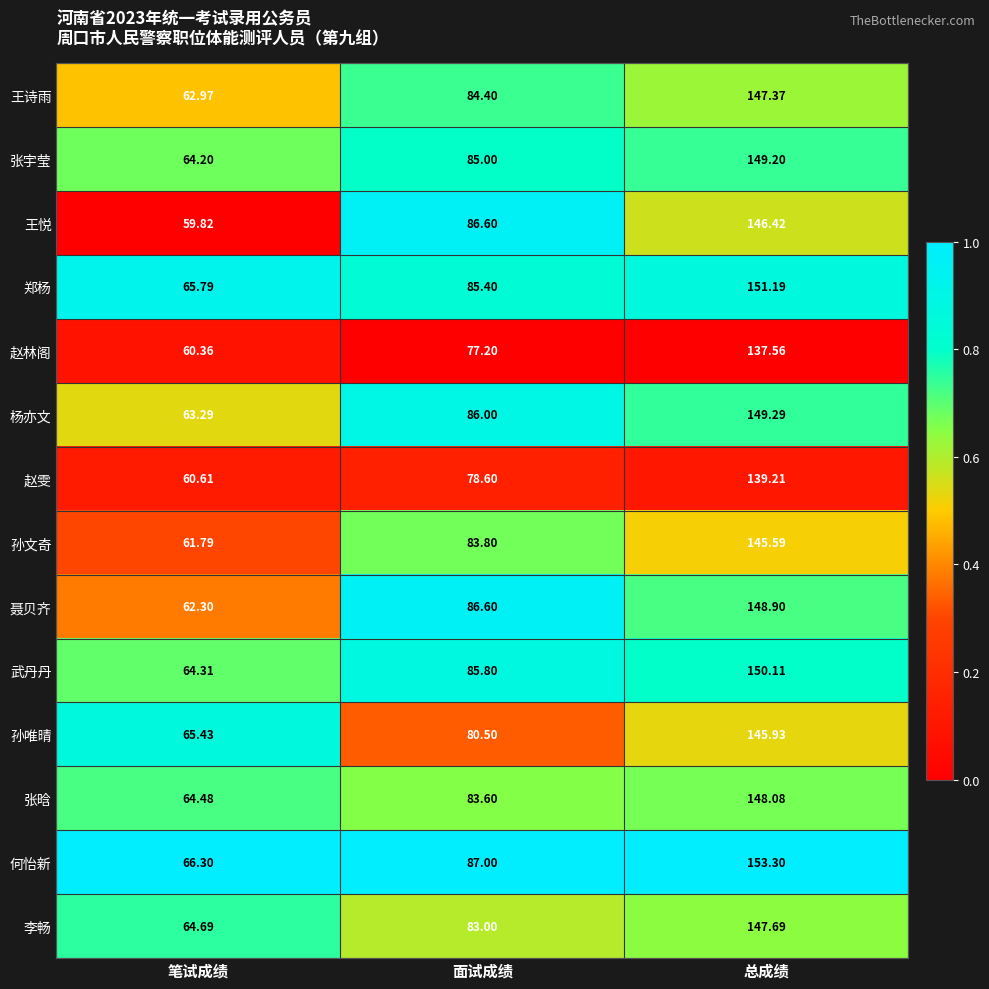

What is the total value across all series at 面试成绩?

1173.5